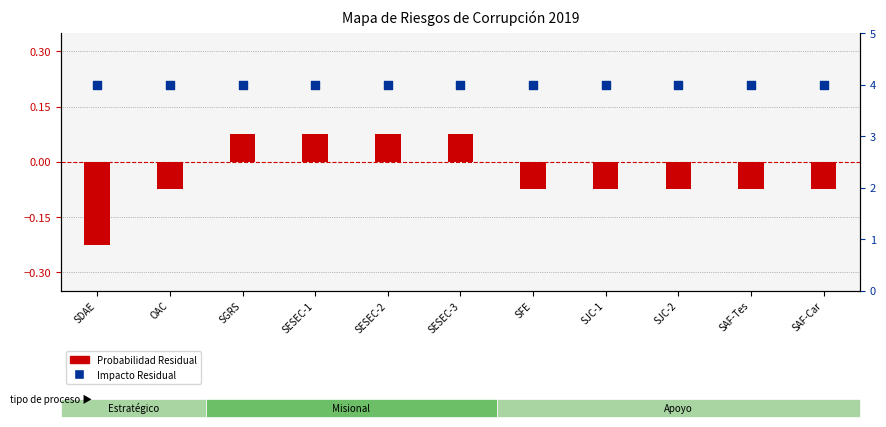

Is the value of Impacto Residual at OAC greater than the value of Probabilidad Residual at SFE?

Yes